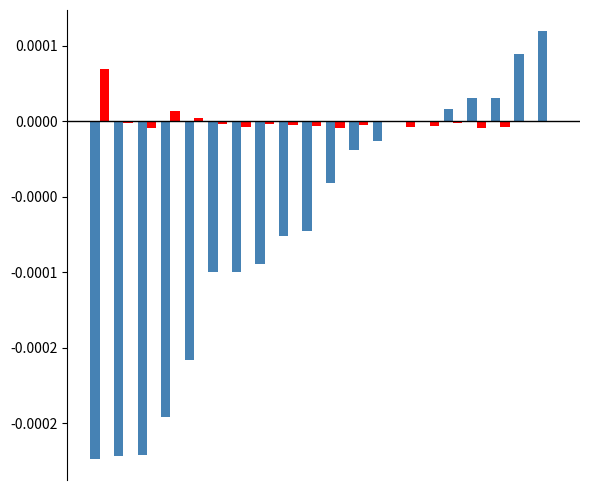

Are the bars horizontal?

No